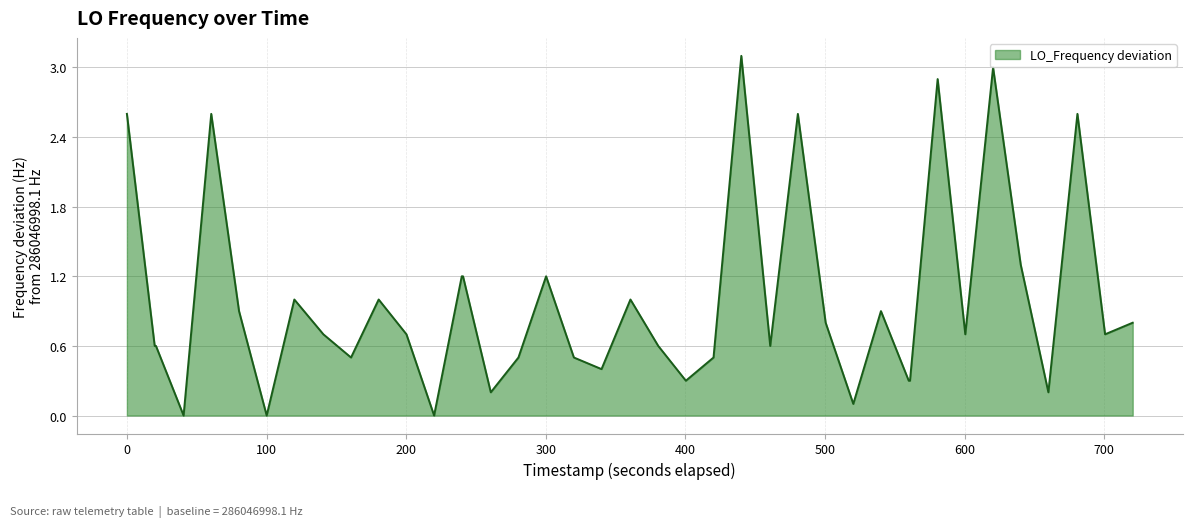

What is the difference between the maximum and minimum values?

3.1